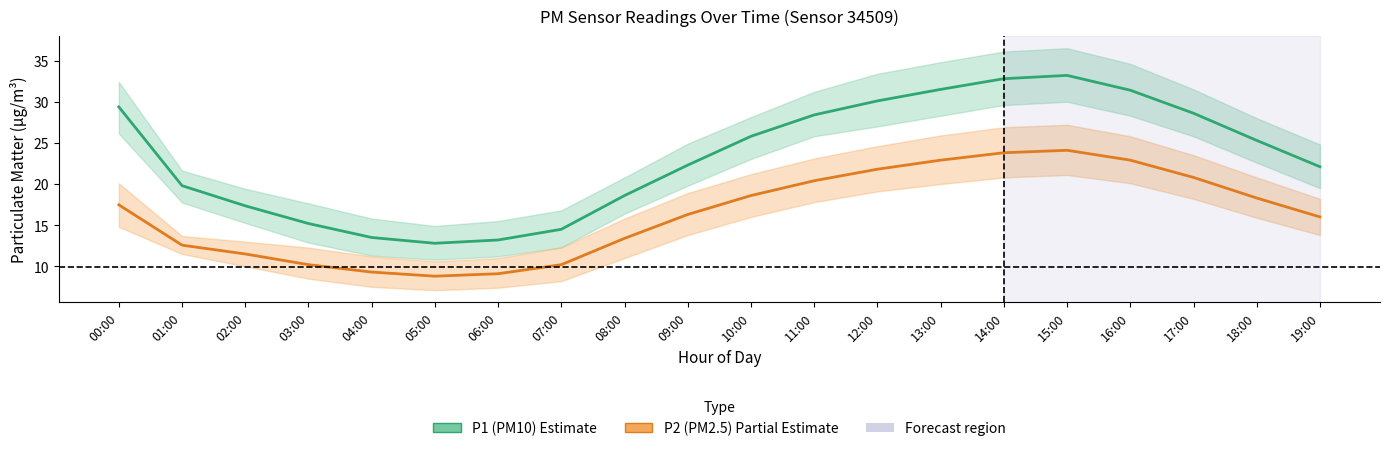

At which label is P1 (PM10) closest to 23?

09:00